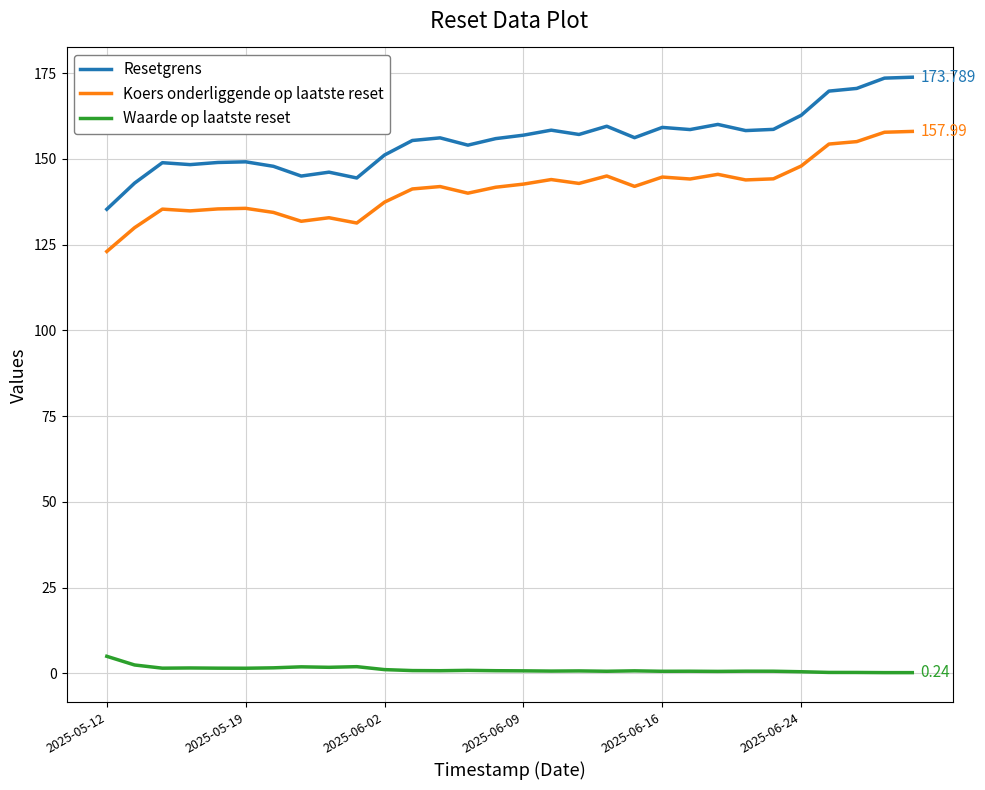

True or false: Waarde op laatste reset and Resetgrens intersect in this chart.

False